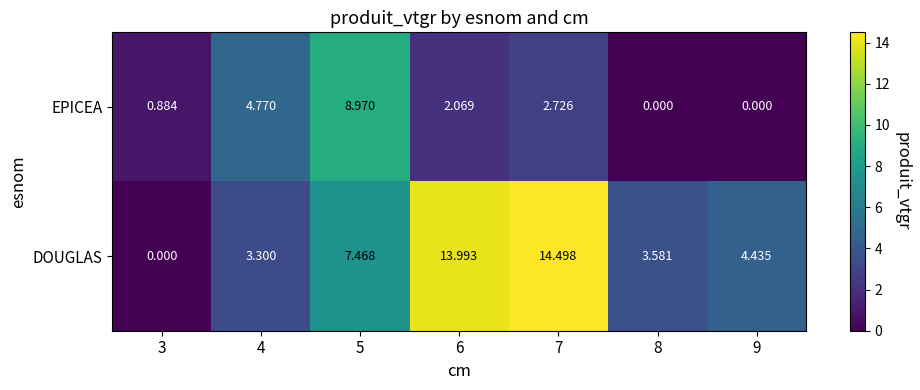

At which category does the chart reach its peak across all series?

7